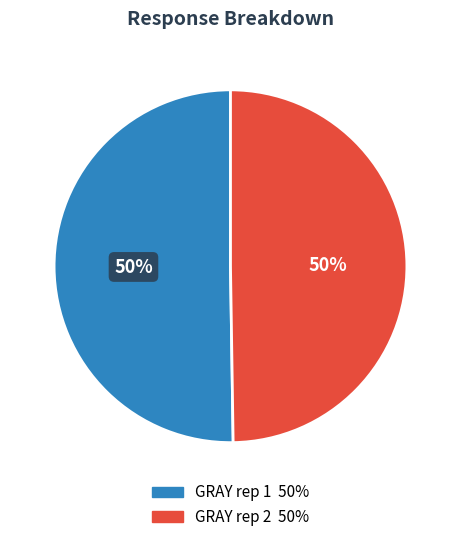

How many slices are in this pie chart?

2